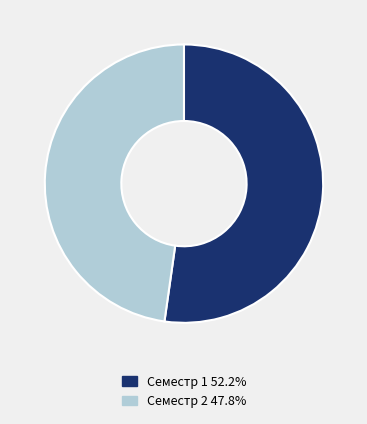

How many slices are in this pie chart?

2